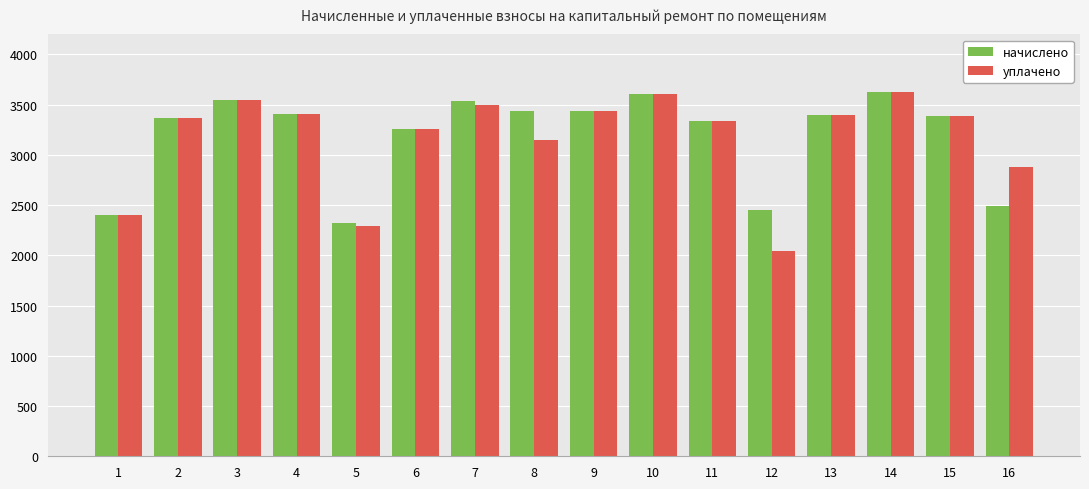

What is the sum of all уплачено values?

50632.8